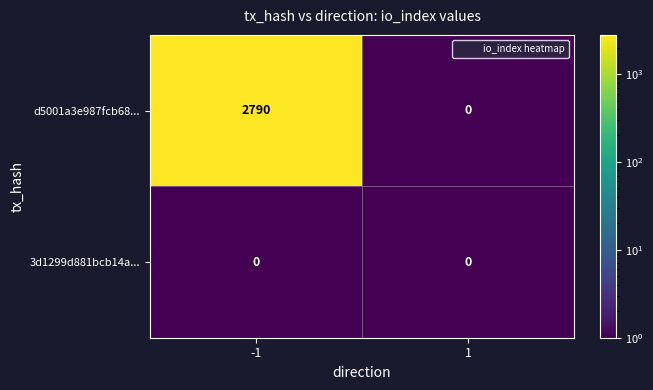

Which series has the largest range (max minus min)?

d5001a3e987fcb68...